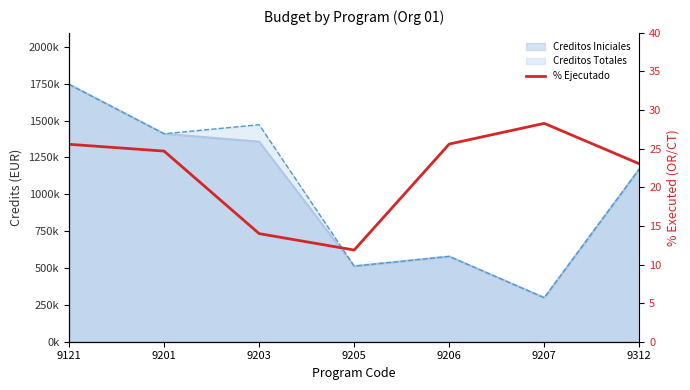

How many interior local valleys (lower than both neighbors) does the data have?

1